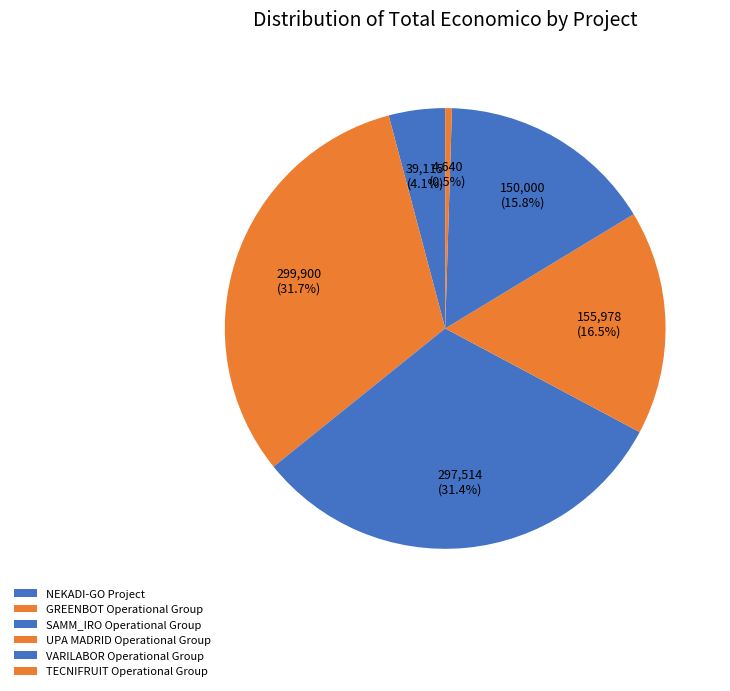

How many slices are in this pie chart?

6